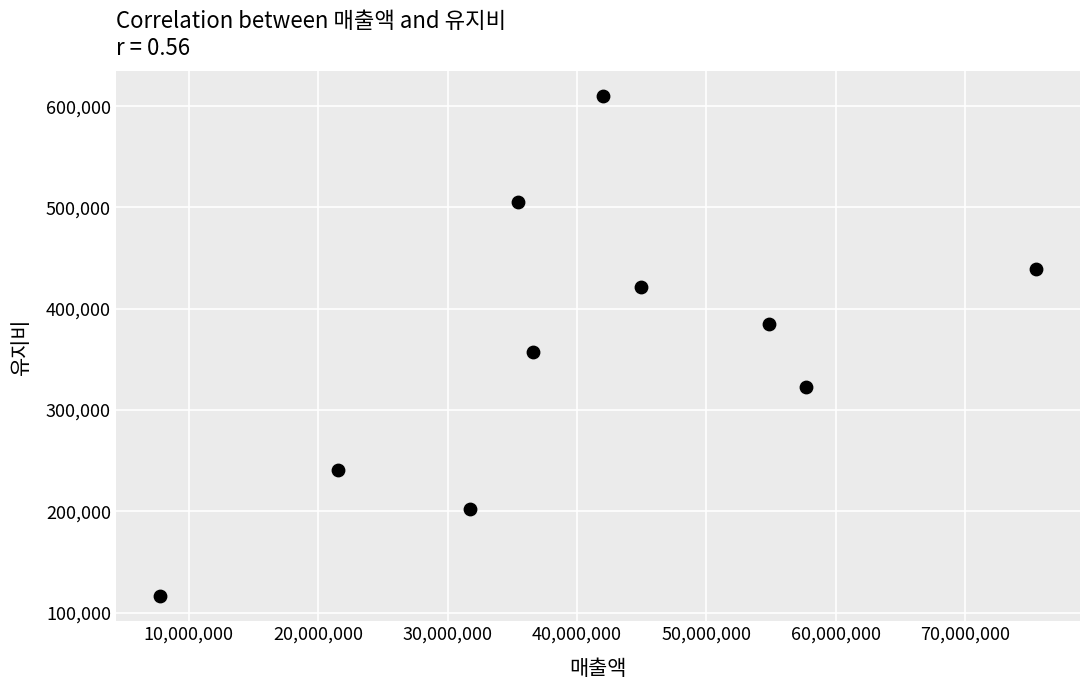

What Y value in the scatter plot is closest to 363017?

357143